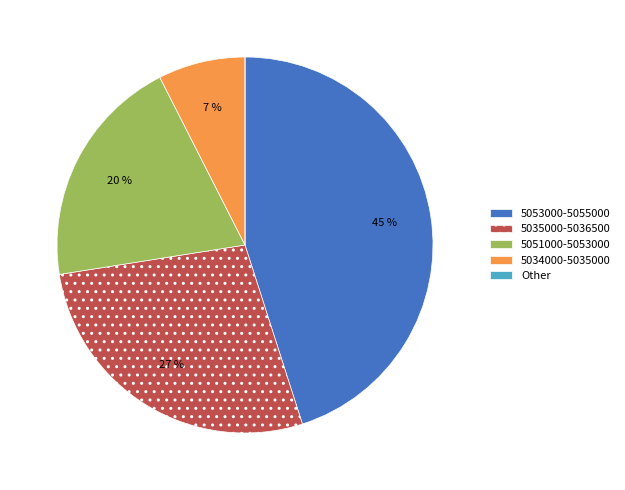

Which category has the biggest portion of the pie?

5053000-5055000